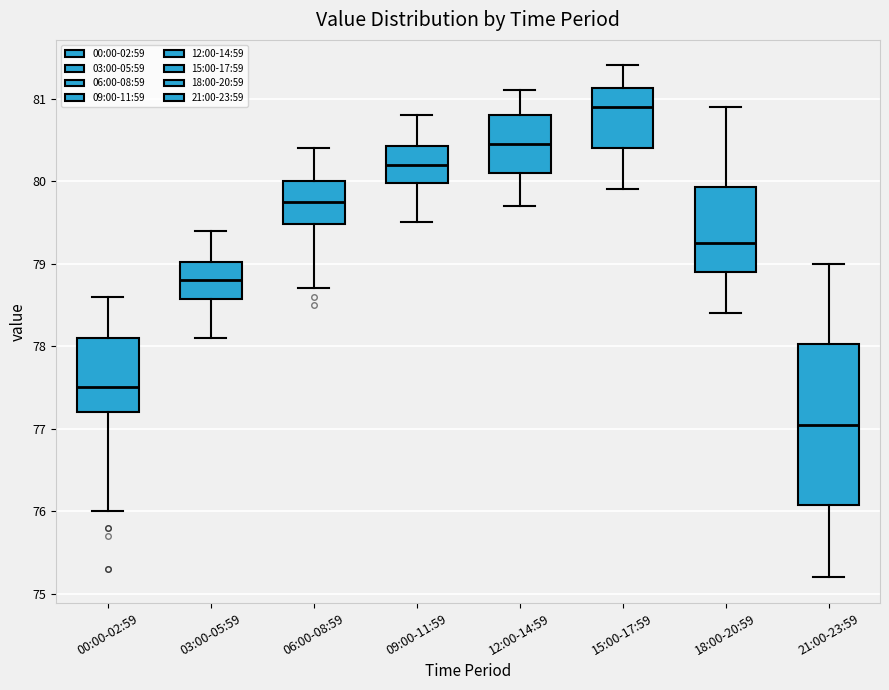

Comparing the boxes themselves (not the whiskers), which one is the tallest?

21:00-23:59